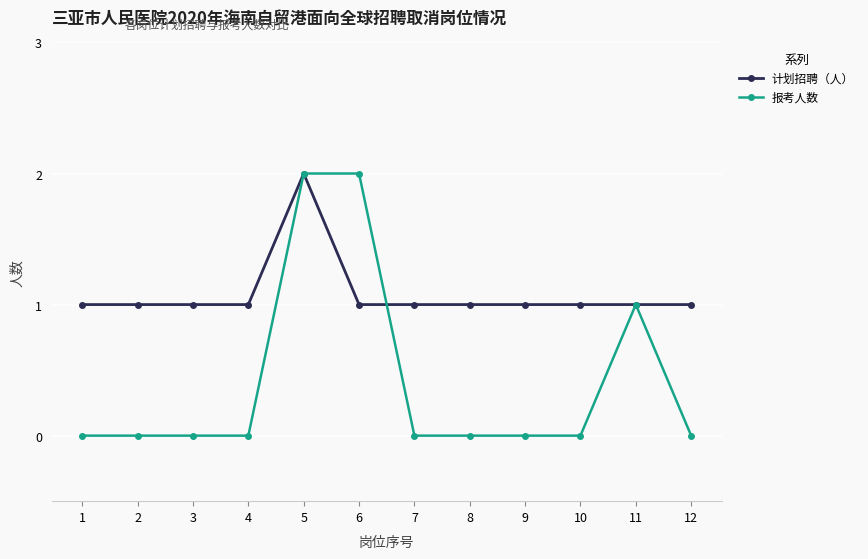

Rank the series by their average value, from lowest to highest.

报考人数, 计划招聘（人）